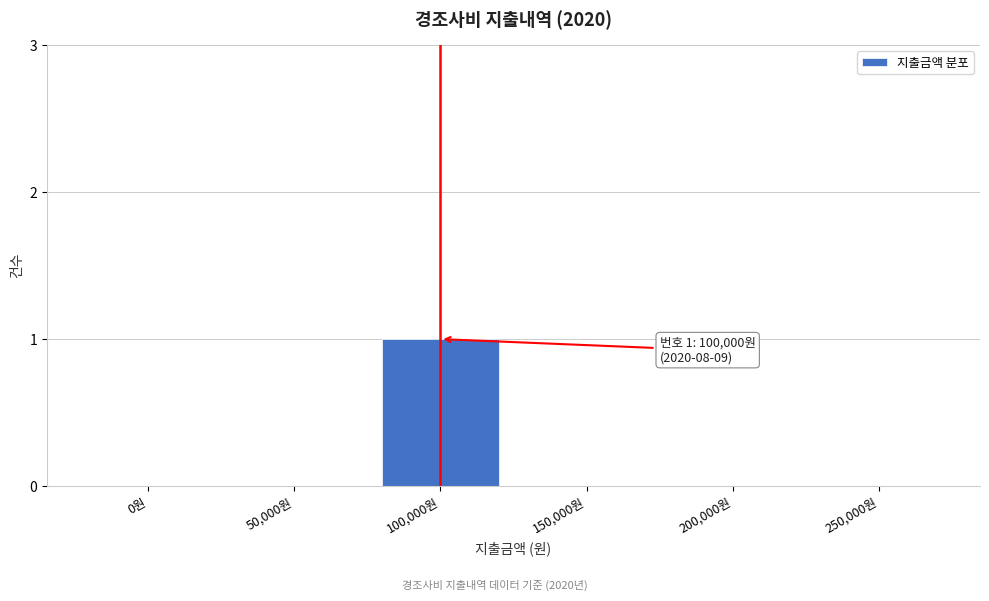

Reading right to left, transcribe all the data shown in this chart.

250,000원=0	200,000원=0	150,000원=0	100,000원=1	50,000원=0	0원=0